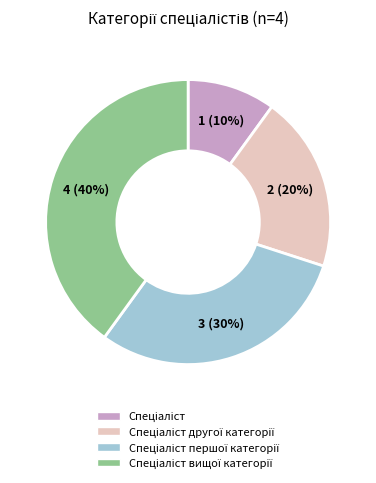

Is there any slice that represents more than half of the pie?

No